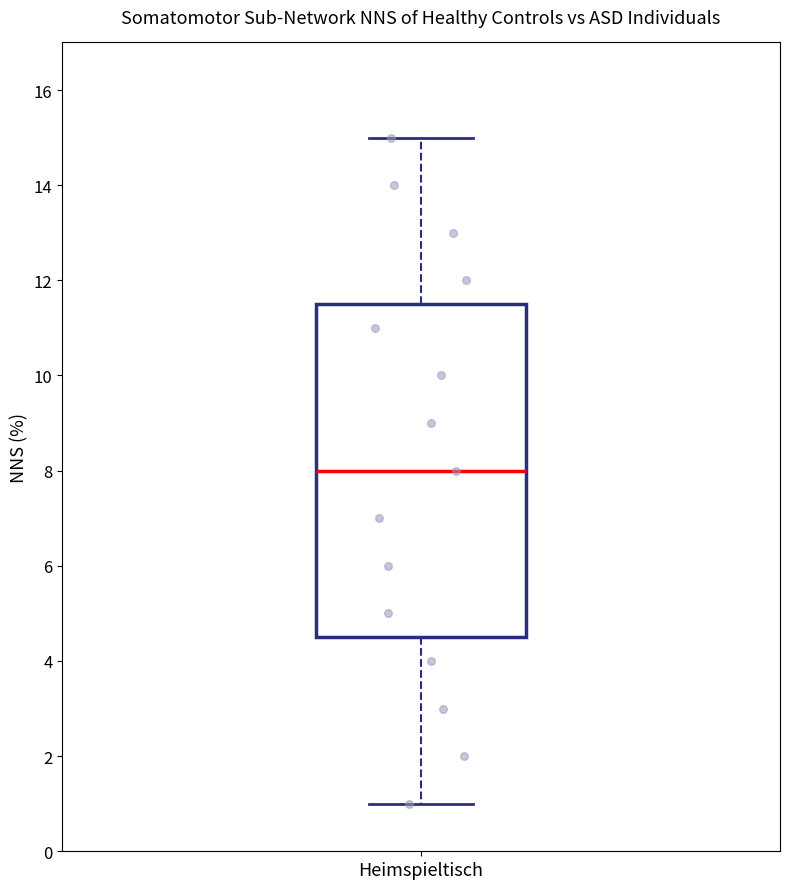

Transcribe this box plot: give where the median line is, the range the box spans, and where the two whiskers end, as read against the y-axis. The values are not printed on the chart, so give them approximately, as read against the axis.

median 8.0, box 4.6 to 11.6, whiskers 1.0 to 15.0